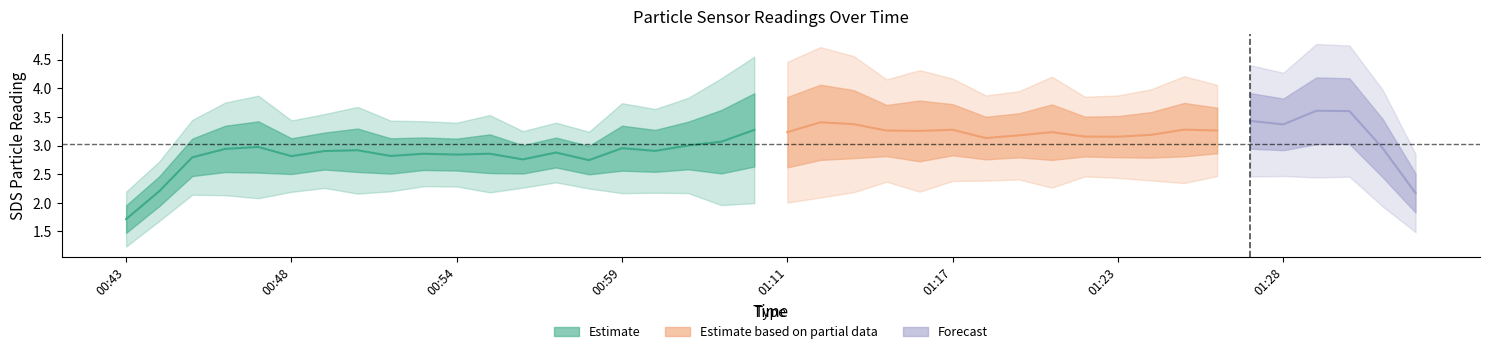

What is the label of the 28th point from the right?

00:56